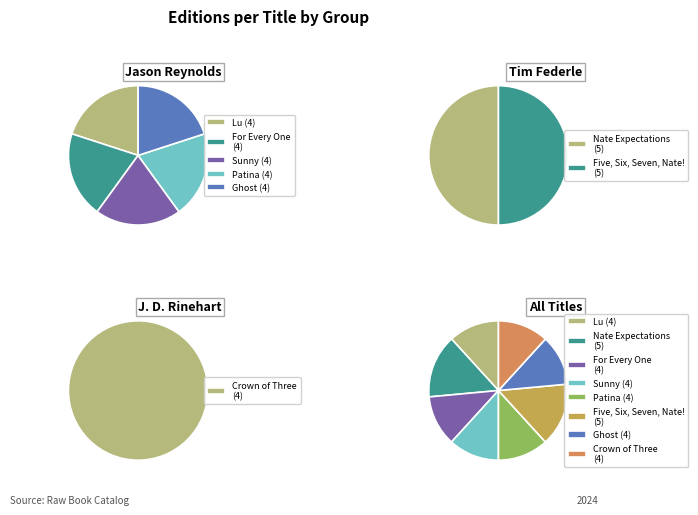

Is it true that Five, Six, Seven, Nate! is 15% of the pie?

True